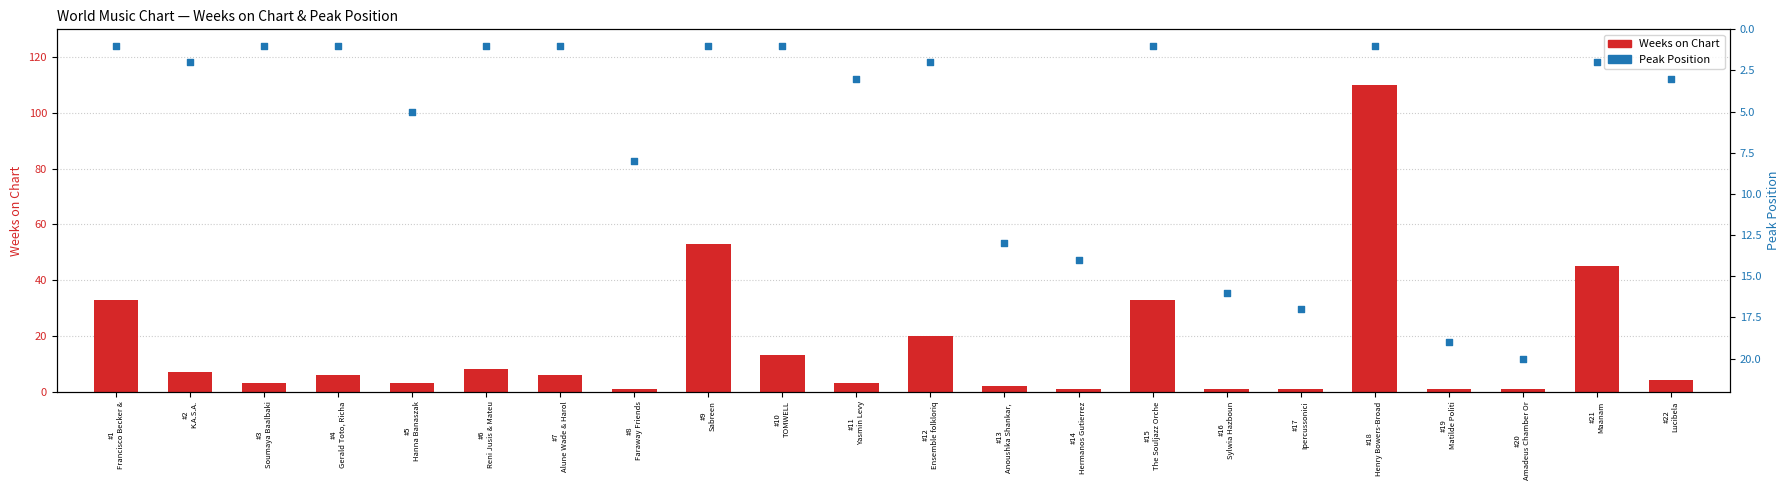

Which series contains the lowest Y value?

Weeks on Chart